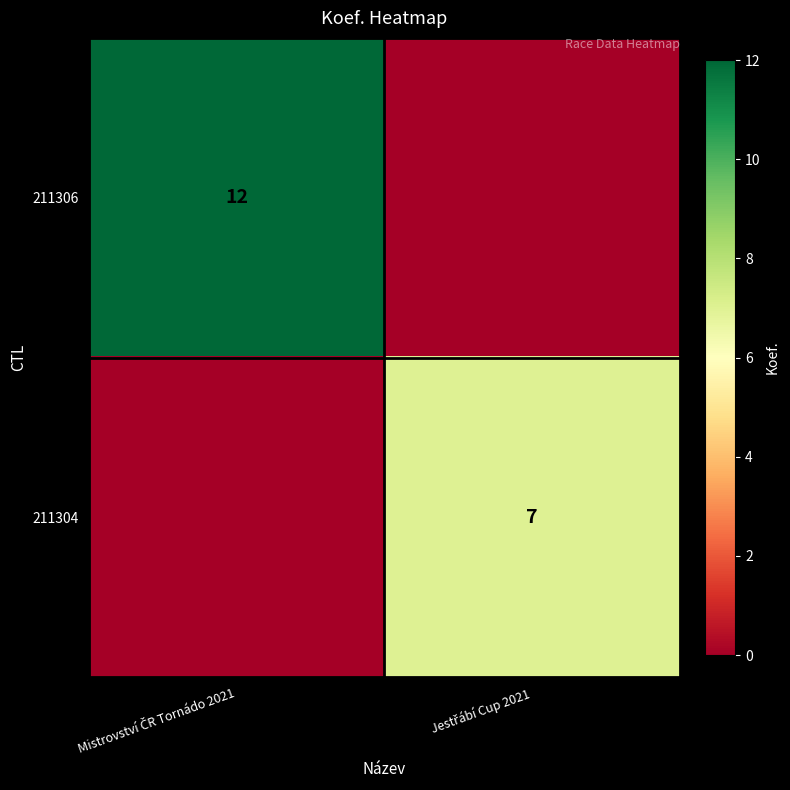

What is the sum of all 211306 values?

12